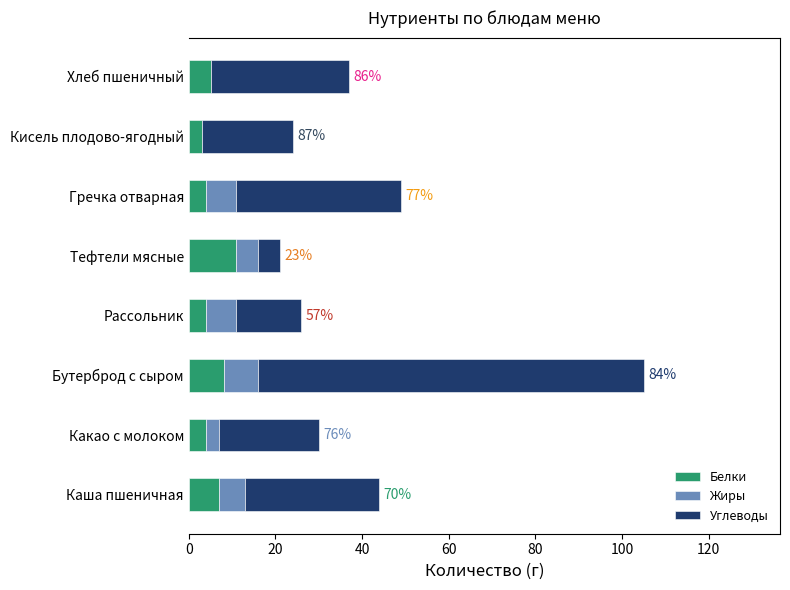

What value does the Белки series have at Каша пшеничная?

7